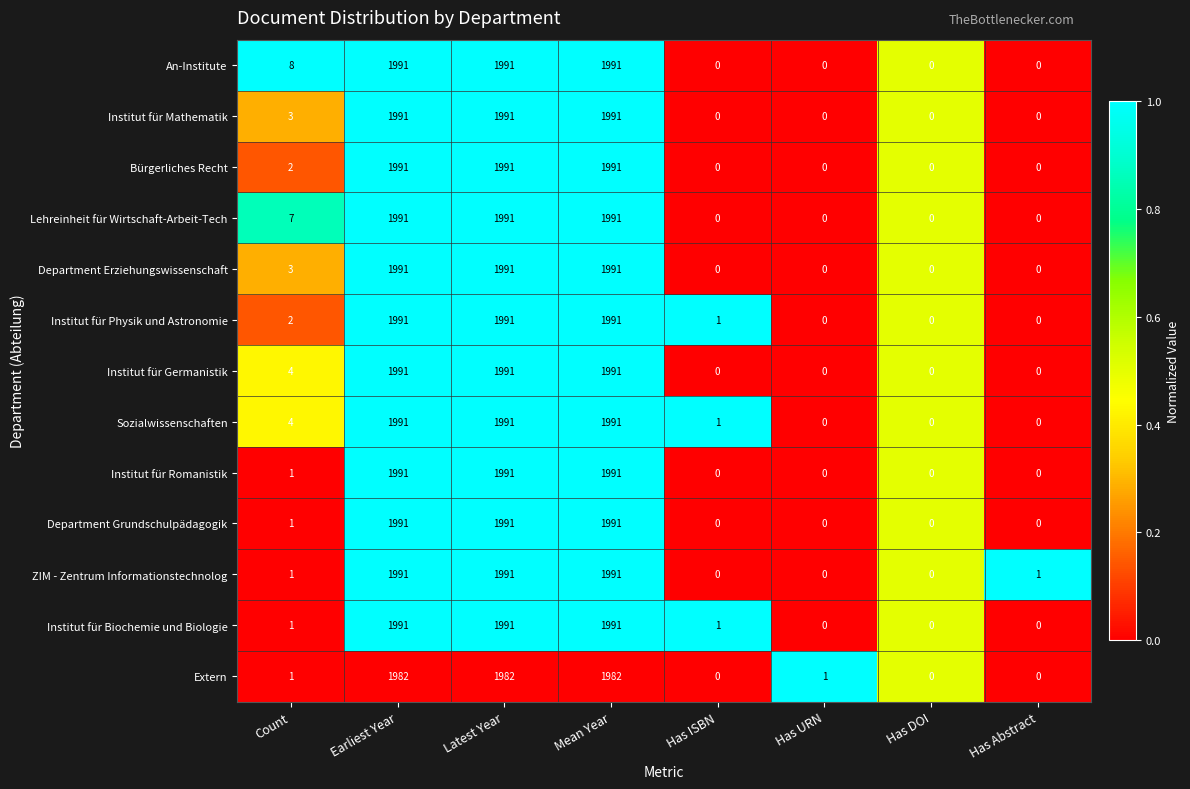

At how many categories does at least one series exceed 849?

3